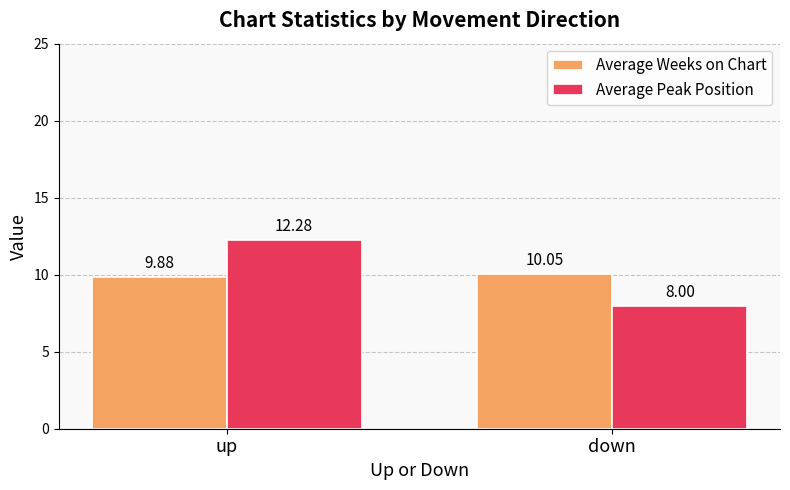

At which category does the chart reach its peak across all series?

up